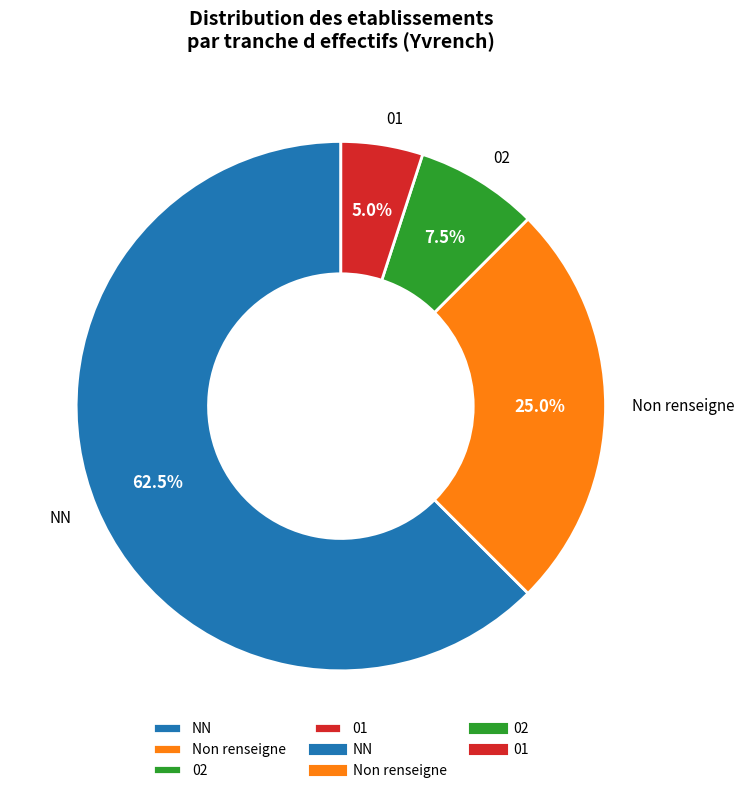

How many segments does this pie chart have?

4